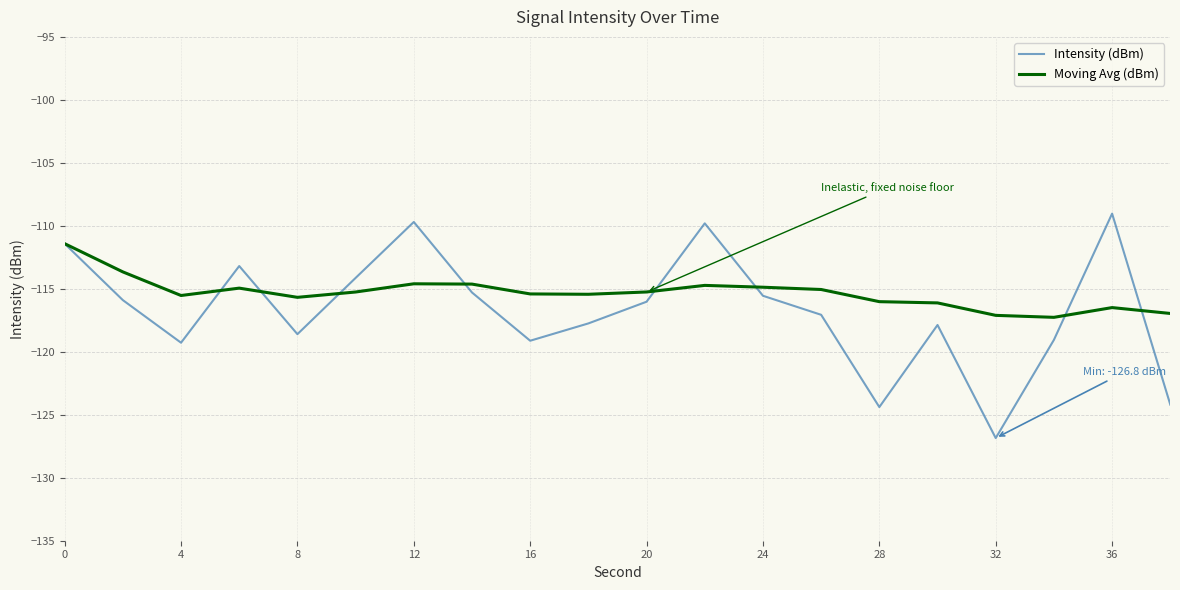

List the series in order of their peak value, highest first.

Intensity (dBm), Moving Avg (dBm)